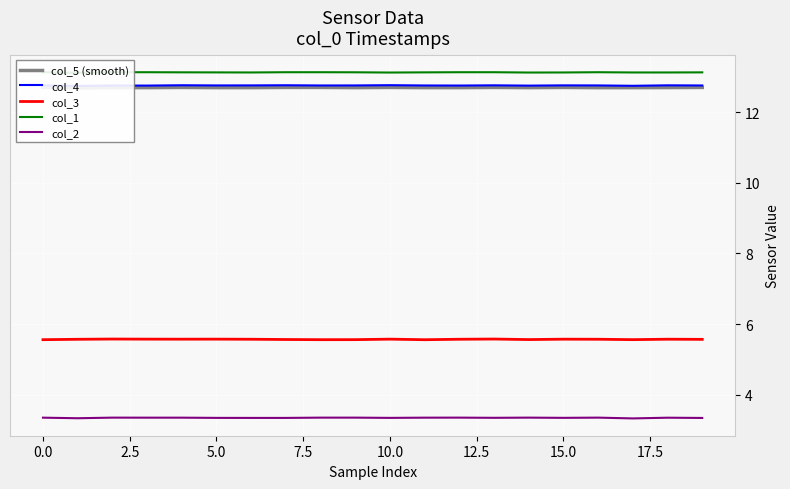

Is it true that col_4 equals 12.8 at 18?

True